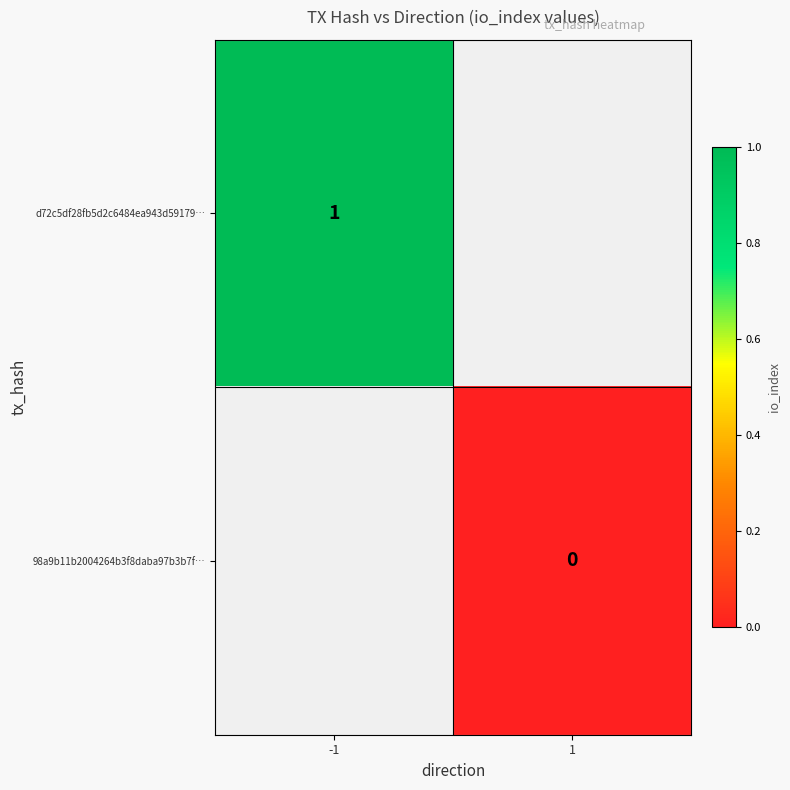

Is it true that d72c5df28fb5d2c6484ea943d59179… equals 1 at -1?

True